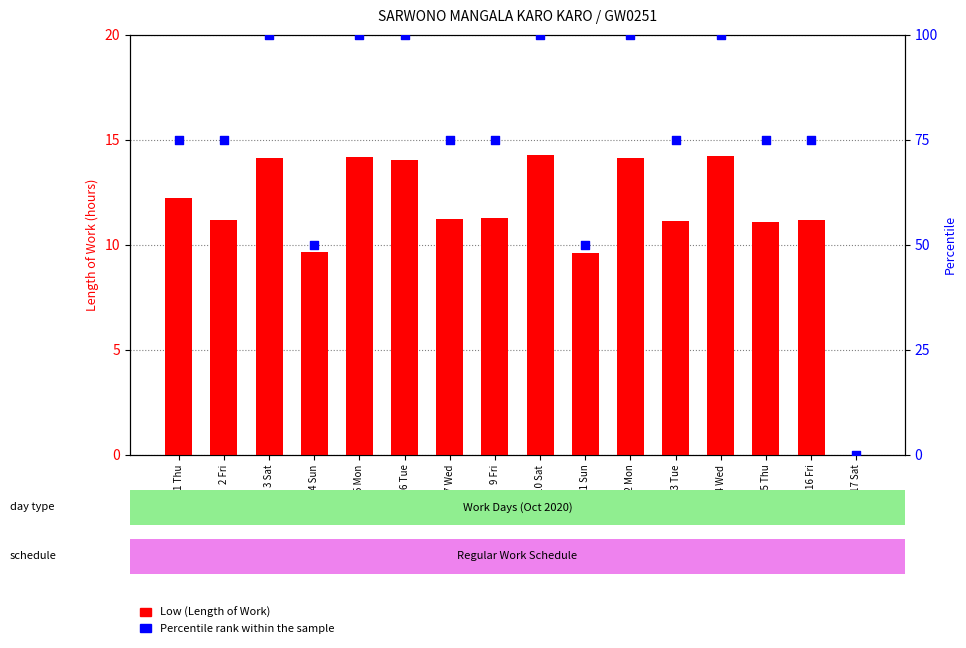

What are all the series names shown in the legend?

Low (Length of Work), Percentile rank within the sample